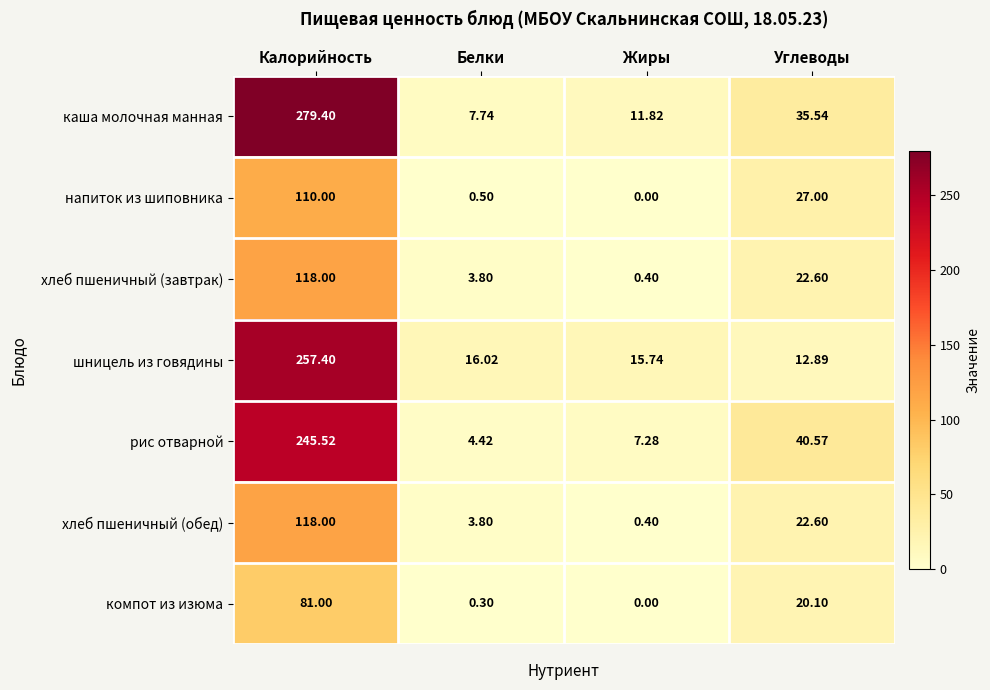

At which label does хлеб пшеничный (завтрак) first exceed 22?

Калорийность